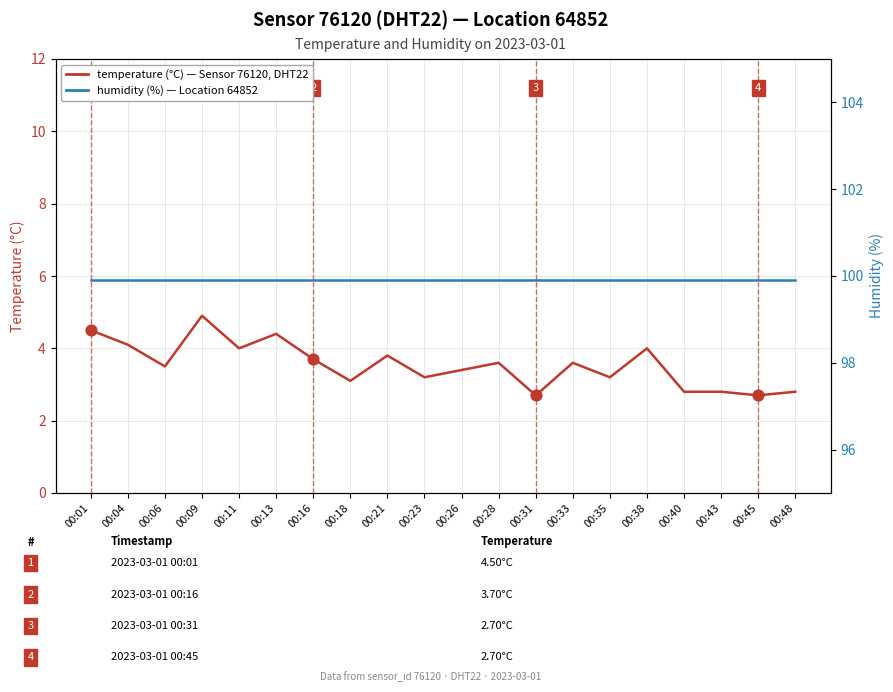

What are all the series names shown in the legend?

temperature, humidity